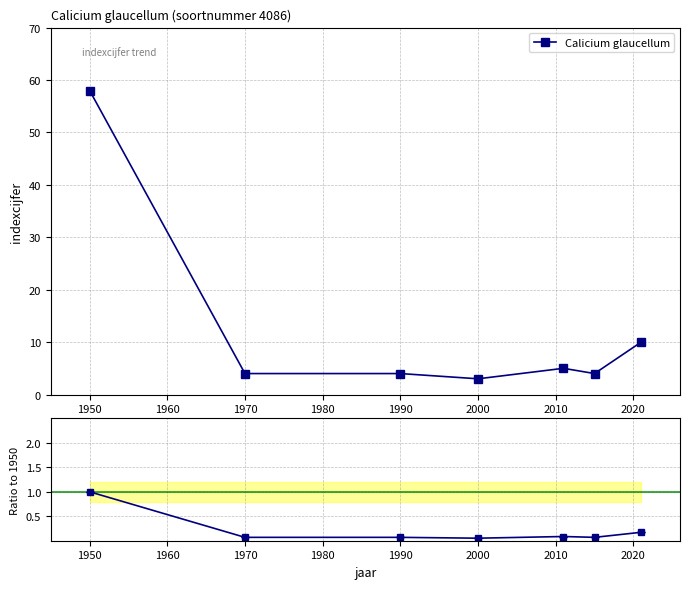

At how many categories does at least one series exceed 45?

1